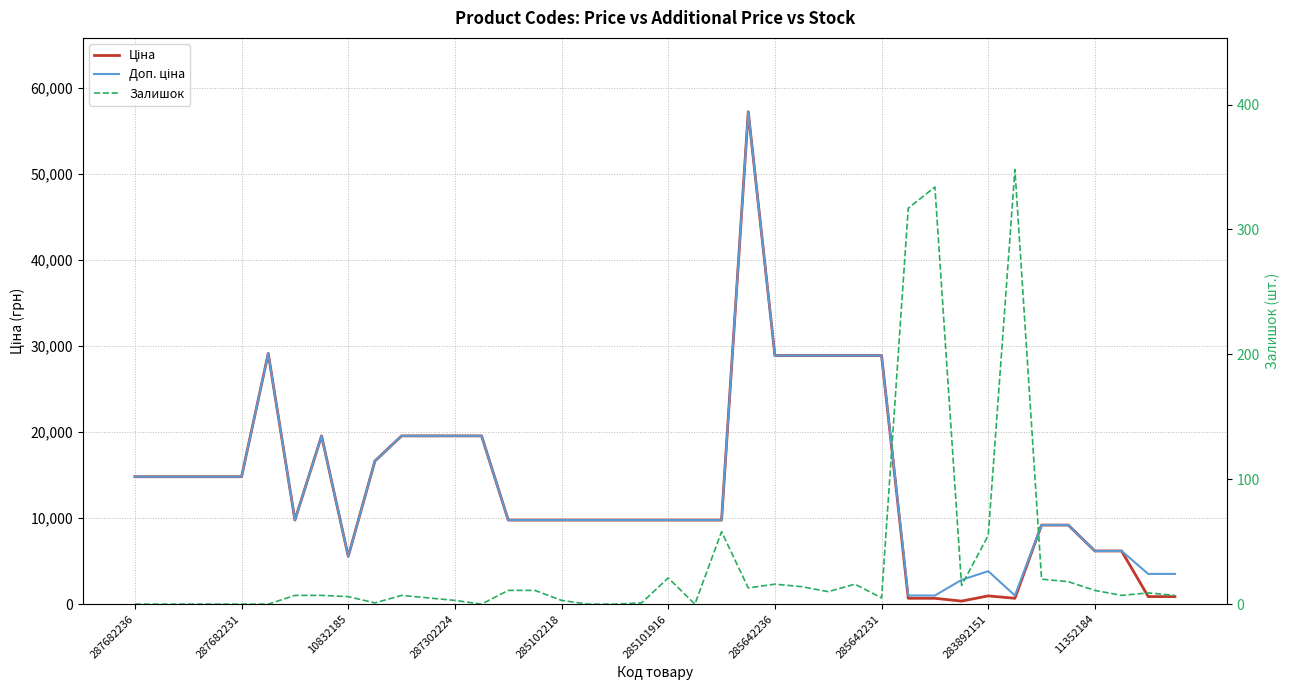

What position from the right is 287302224?

28